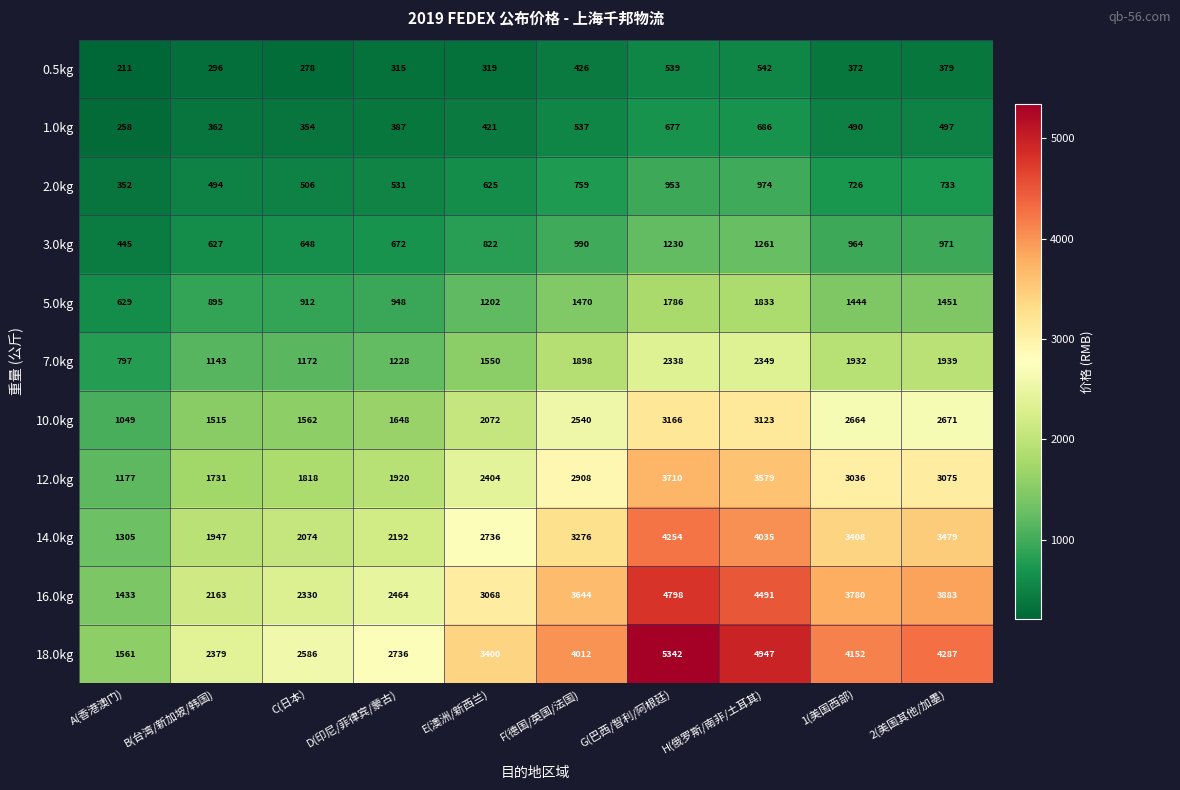

Rank the series at F(德国/英国/法国) from highest to lowest value.

18.0kg, 16.0kg, 14.0kg, 12.0kg, 10.0kg, 7.0kg, 5.0kg, 3.0kg, 2.0kg, 1.0kg, 0.5kg